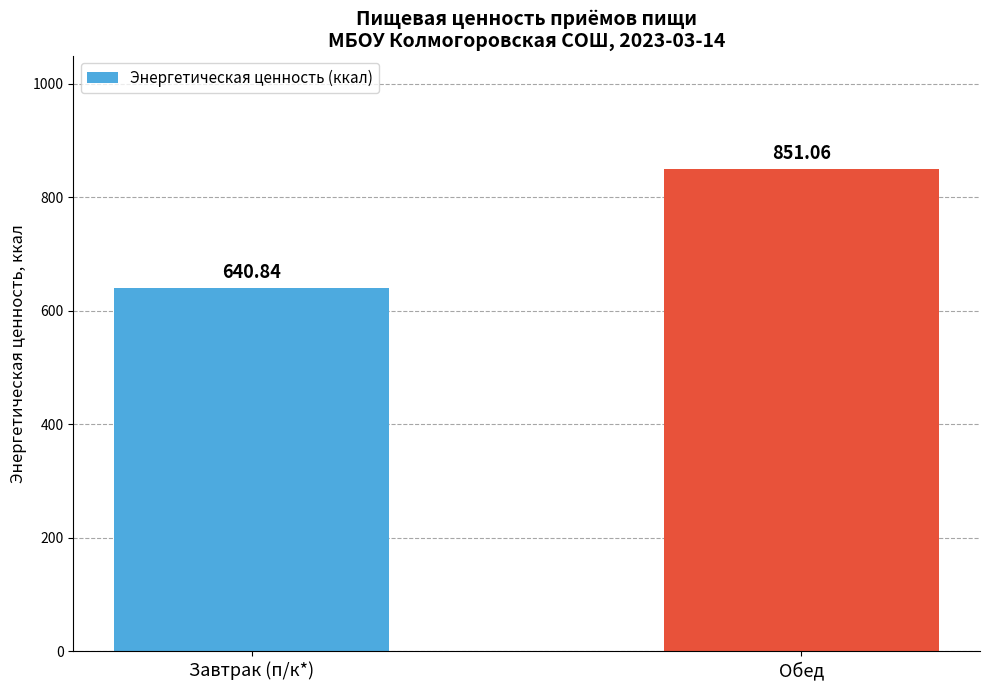

What is the average value?

746.0